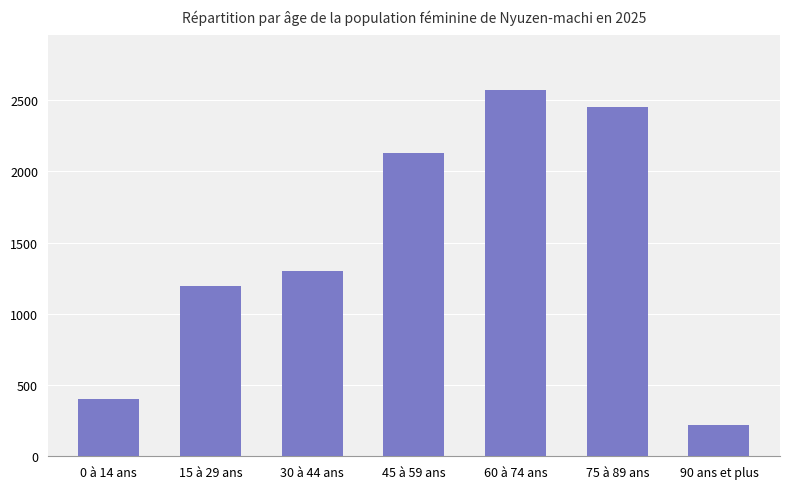

What is the smallest value displayed?

218